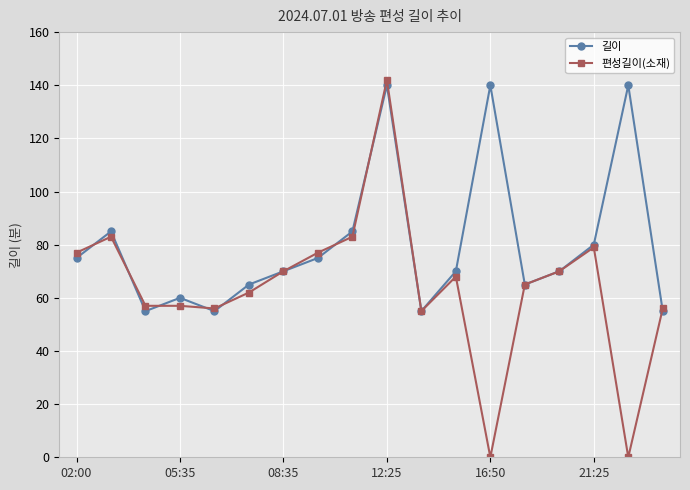

Which series has the largest total across all categories?

길이